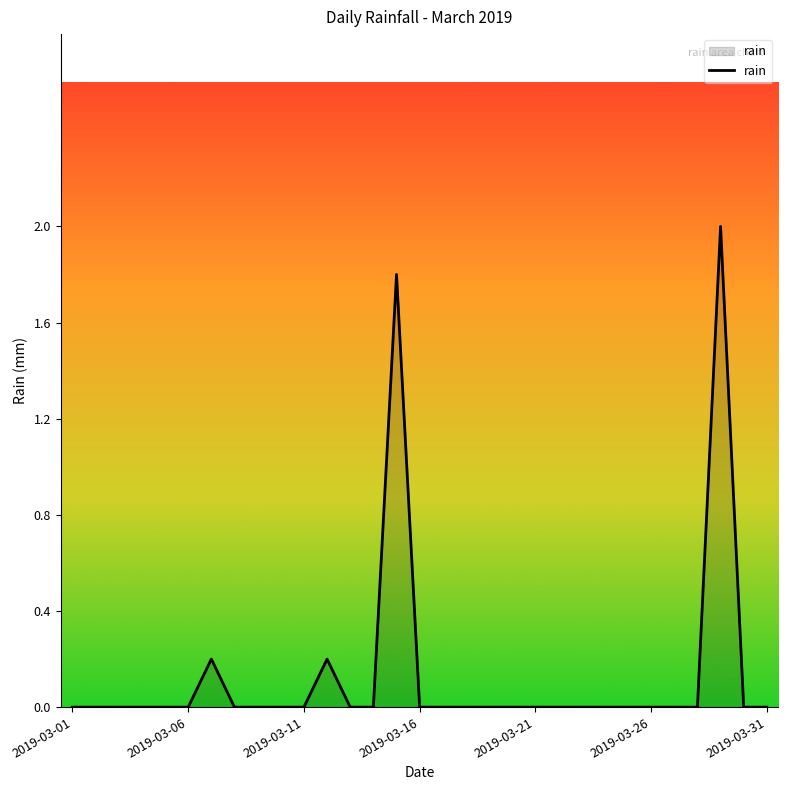

What is the maximum value shown in the chart?

2.0